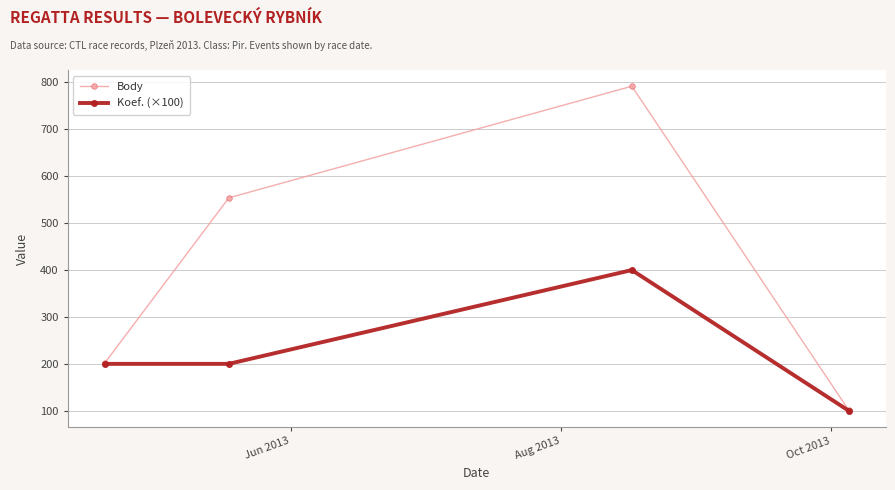

Reading left to right, transcribe all the data shown in this chart.

Body: 202	554	792	101
Koef. (×100): 200	200	400	100